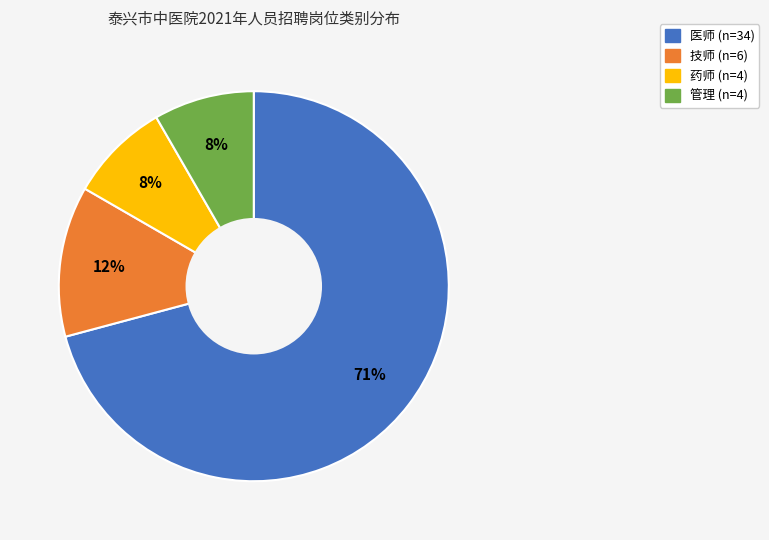

To the nearest percent, what is the average slice percentage?

25%